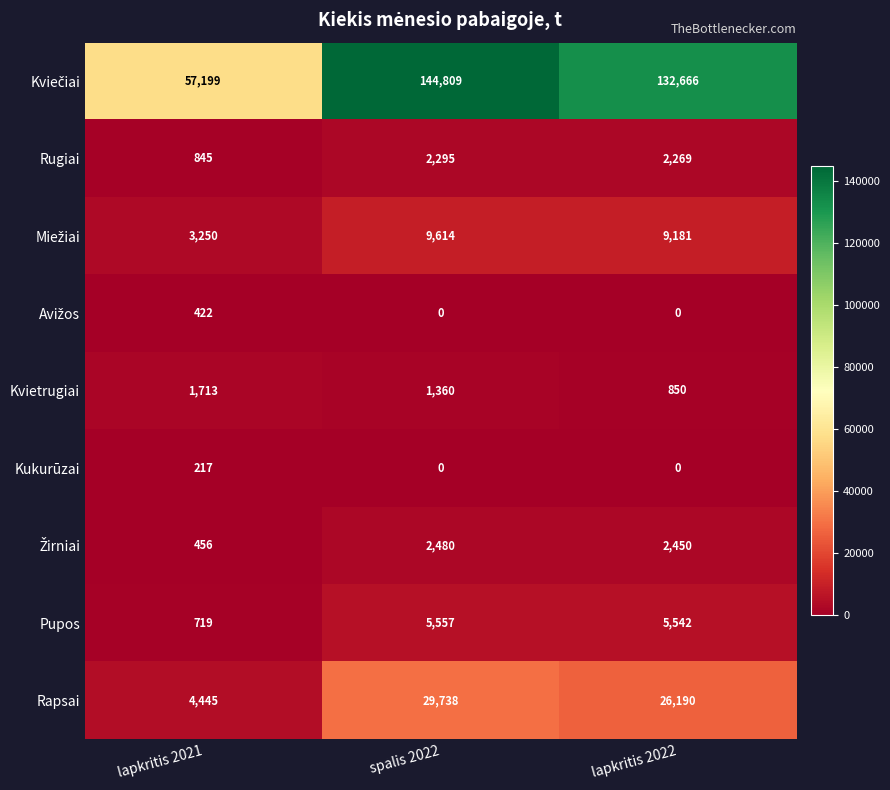

Rank the categories by Pupos value from lowest to highest.

lapkritis 2021, lapkritis 2022, spalis 2022